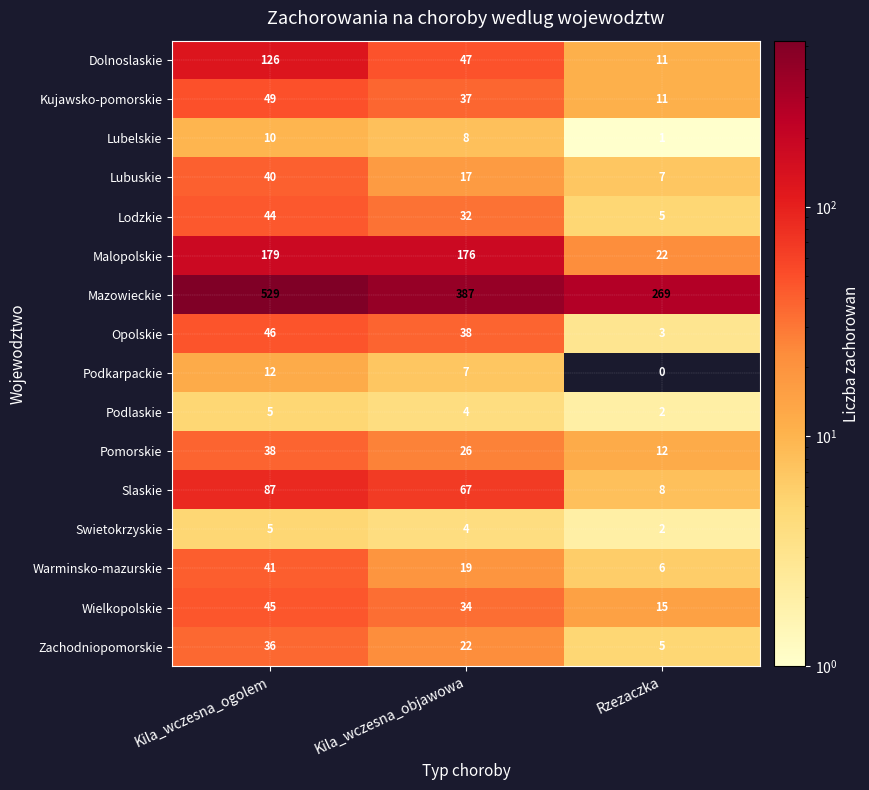

Count the Swietokrzyskie values in the range 2 to 5.

3